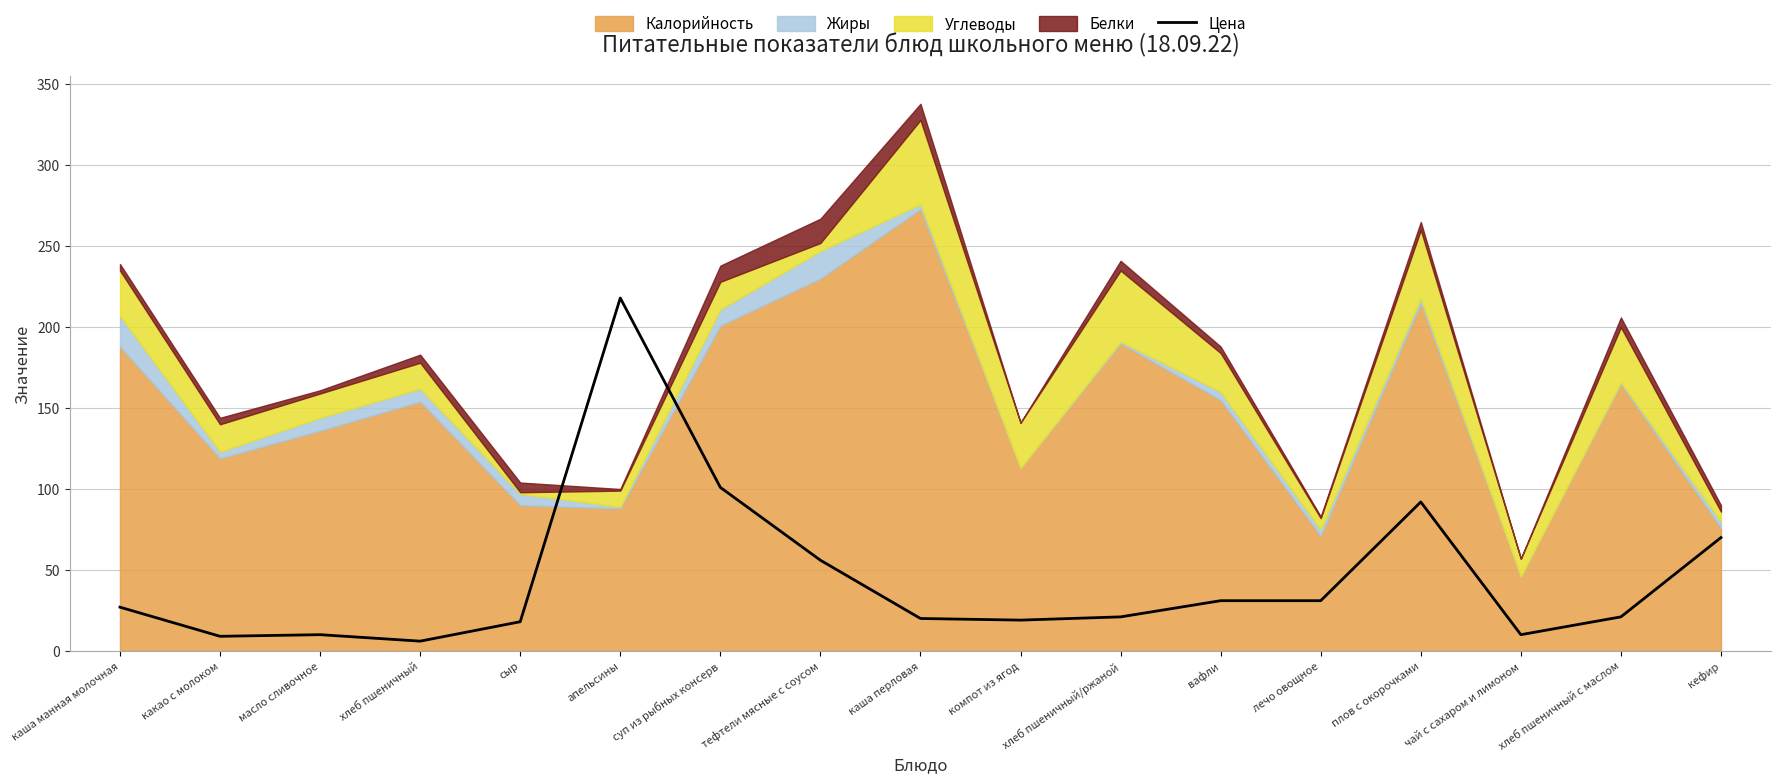

Reading left to right, list all the values displayed in this chart.

каша манная молочная=27	какао с молоком=9	масло сливочное=10	хлеб пшеничный=6	сыр=18	апельсины=218	суп из рыбных консерв=101	тефтели мясные с соусом=56	каша перловая=20	компот из ягод=19	хлеб пшеничный/ржаной=21	вафли=31	лечо овощное=31	плов с окорочками=92	чай с сахаром и лимоном=10	хлеб пшеничный с маслом=21	кефир=70